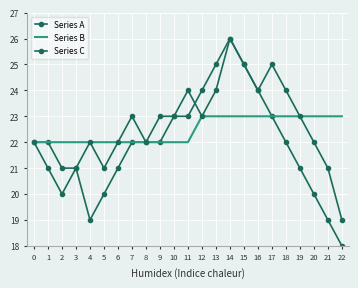

True or false: Series A has more than 0 points higher than both neighbors.

True